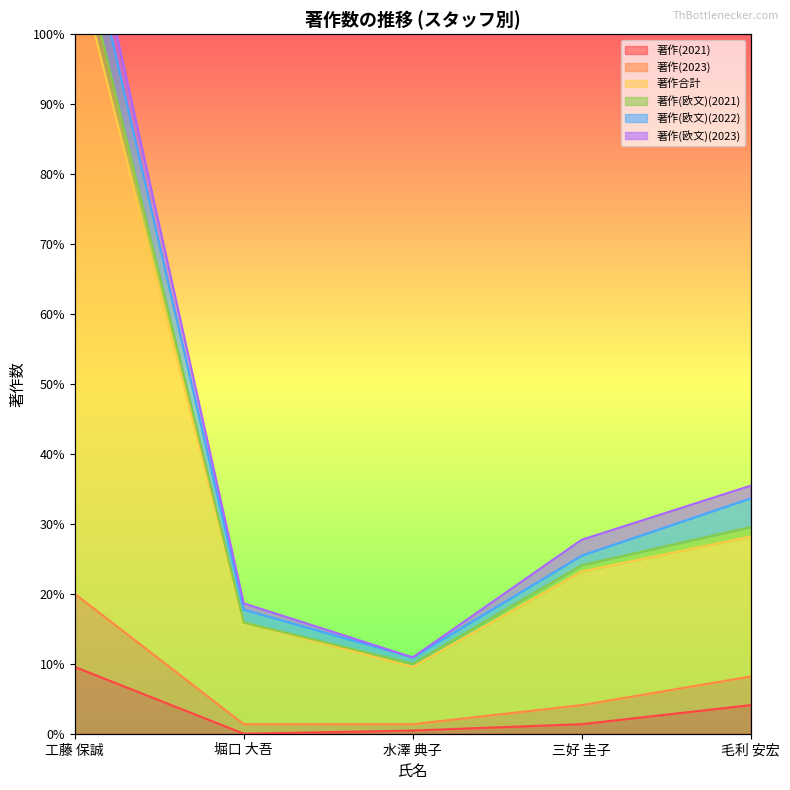

What is the average value of the 著作(欧文)(2021) series?

97